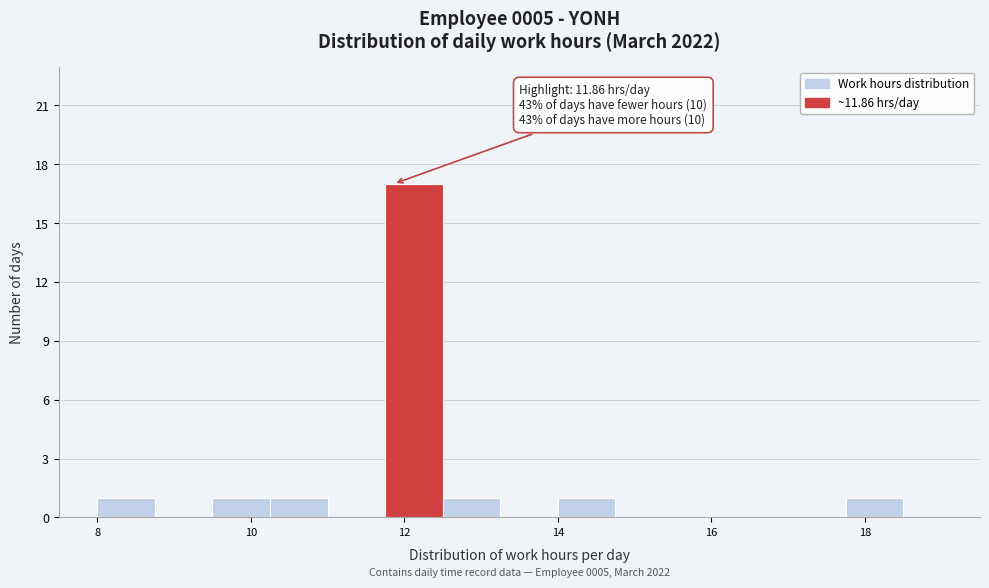

Read against the x-axis, roughly where is the centre of the tallest bar?

12.2